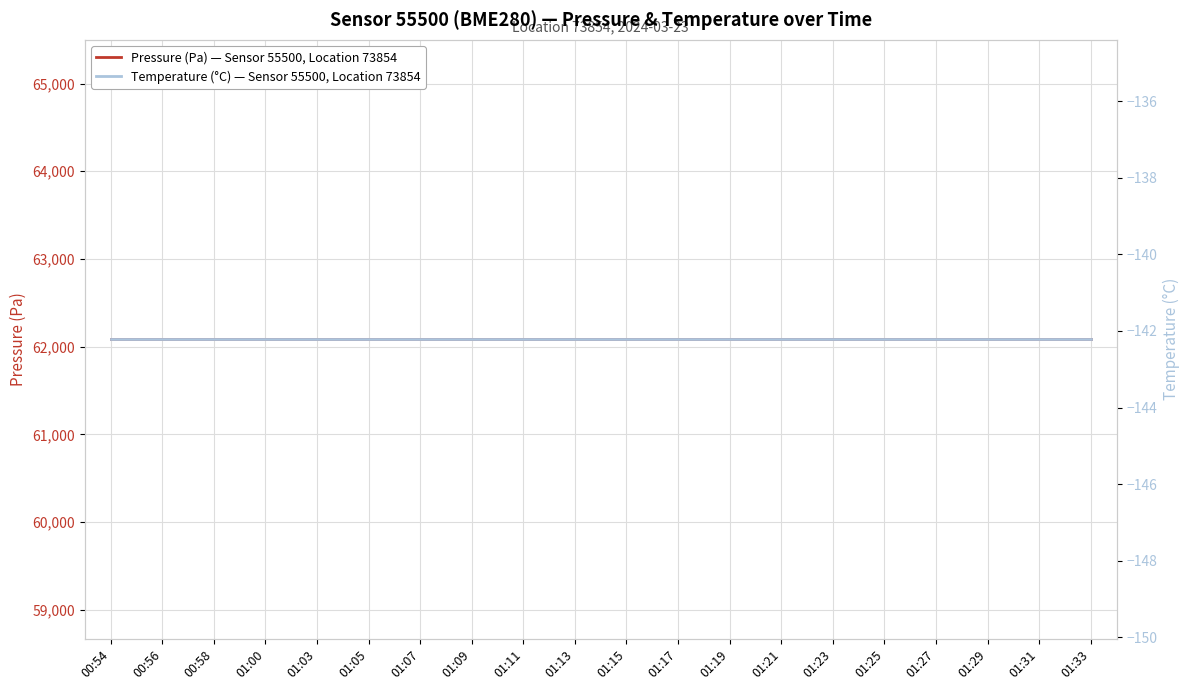

Where is Temperature (°C) — Sensor 55500, Location 73854 nearest to the value -142?

00:54